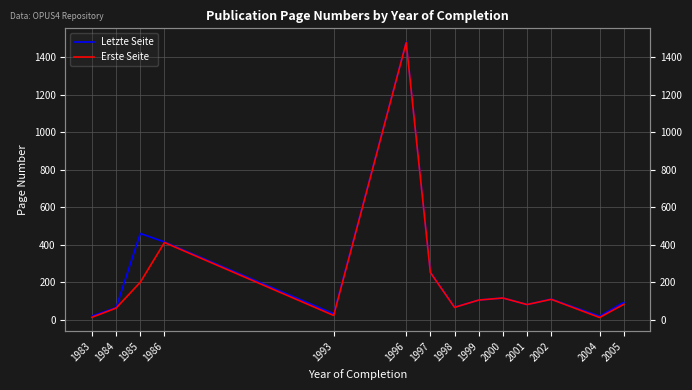

Where is the first local minimum for Letzte Seite?

1993